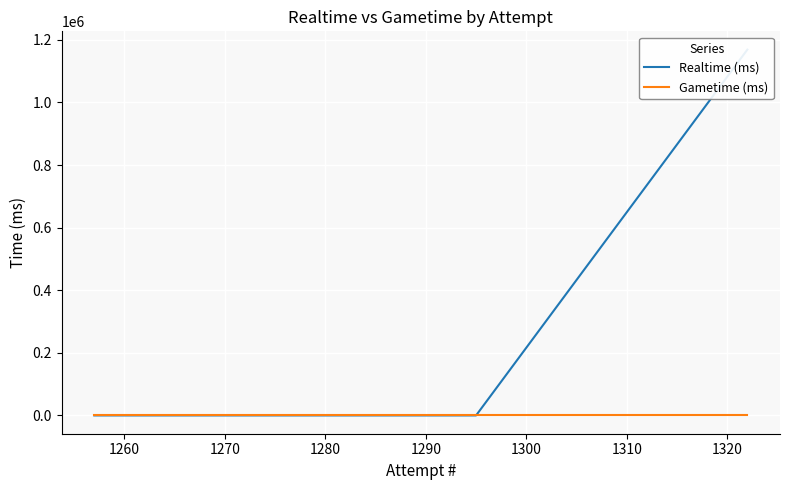

What are all the series names shown in the legend?

Realtime (ms), Gametime (ms)